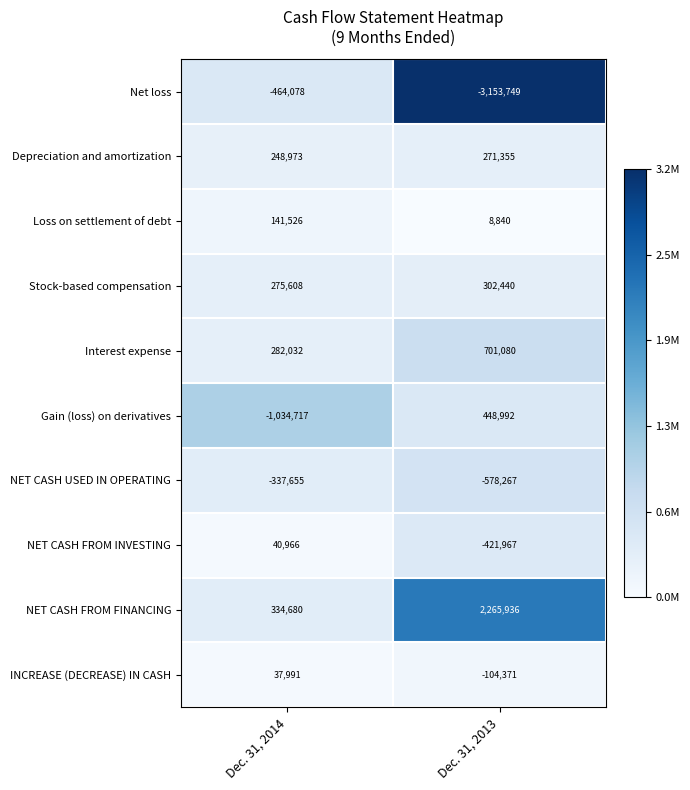

The value of Loss on settlement of debt at Dec. 31, 2013 is 11604. True or false?

False